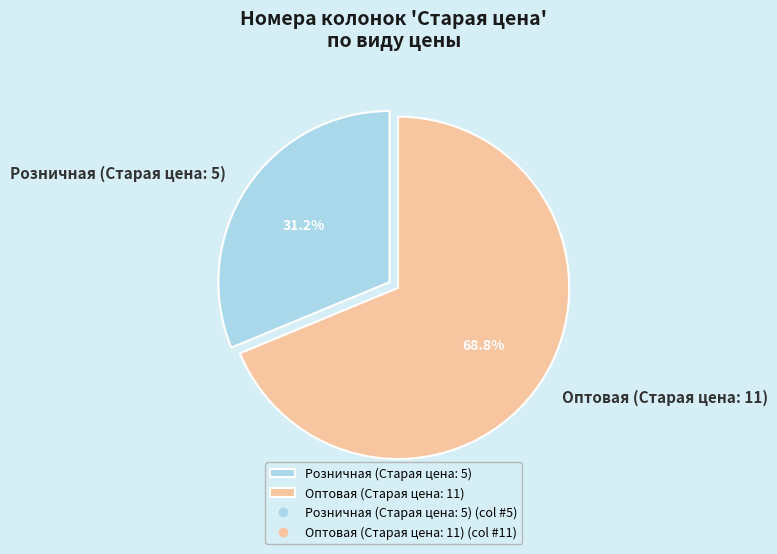

To the nearest percent, what is the combined percentage of Оптовая (Старая цена: 11) and Розничная (Старая цена: 5)?

100%